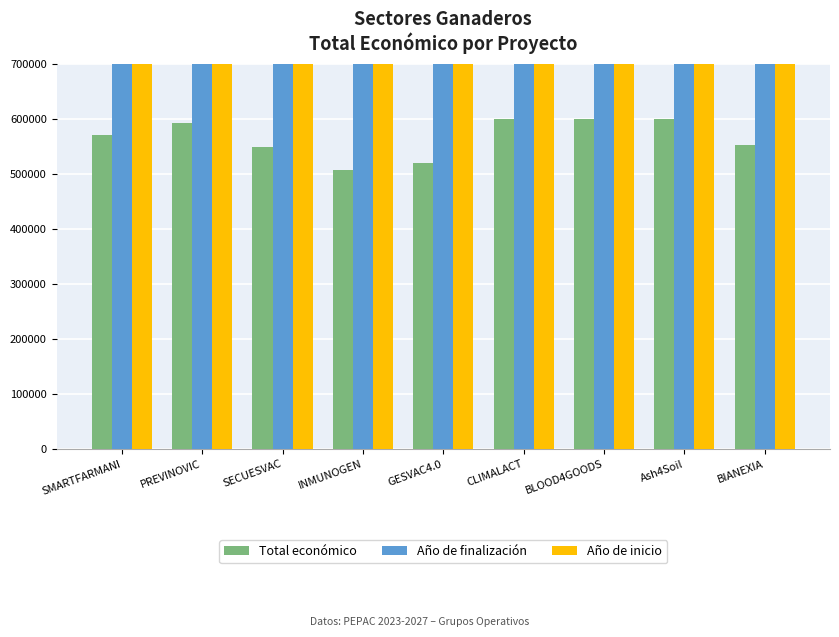

Are the bars horizontal?

No